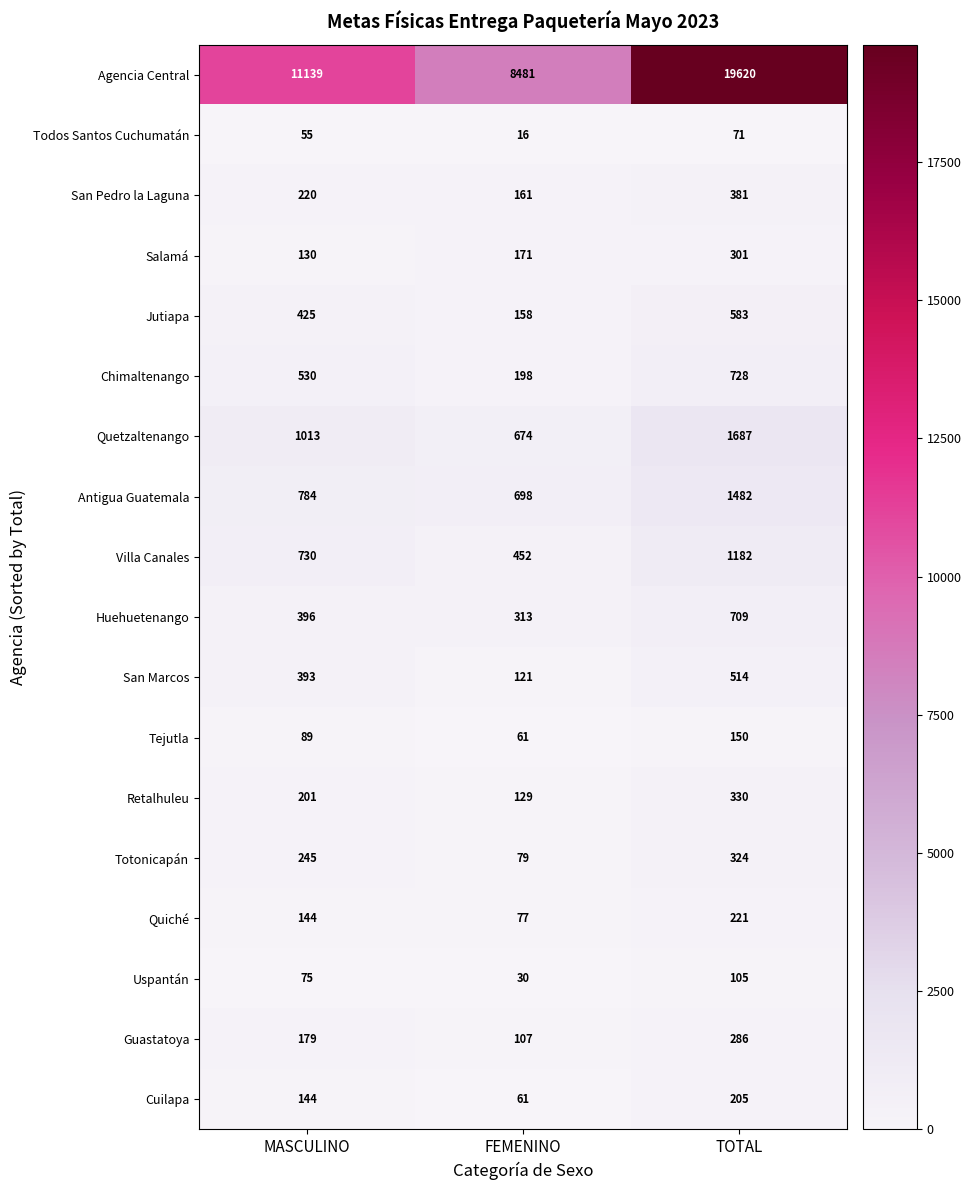

How many distinct data groups are displayed?

18